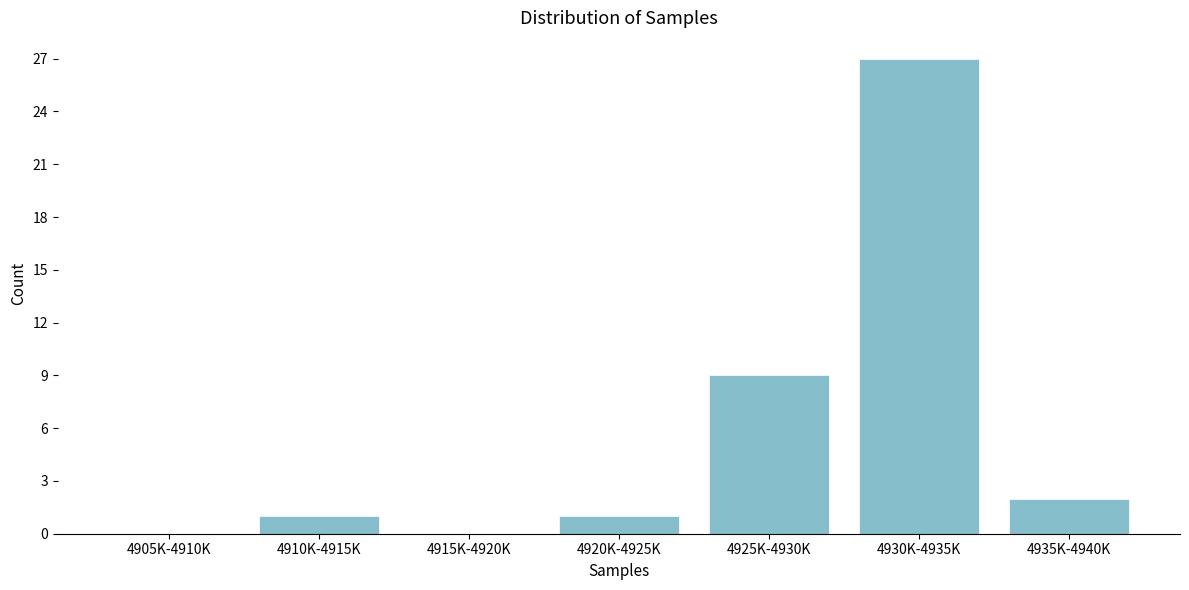

Reading right to left, what are all the values shown in this chart?

4935K-4940K=2	4930K-4935K=27	4925K-4930K=9	4920K-4925K=1	4915K-4920K=0	4910K-4915K=1	4905K-4910K=0